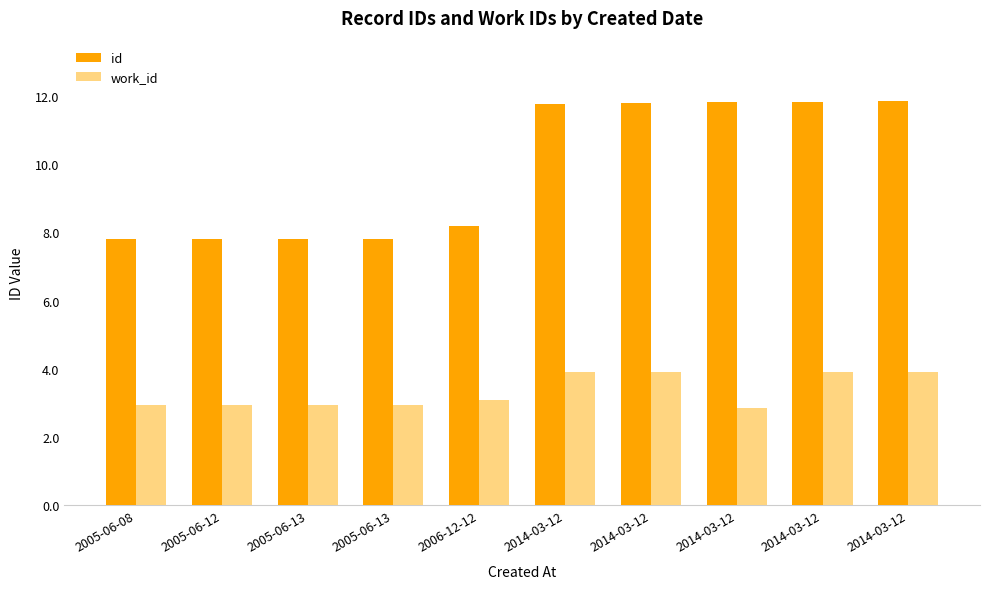

How many data points does each series have?

10